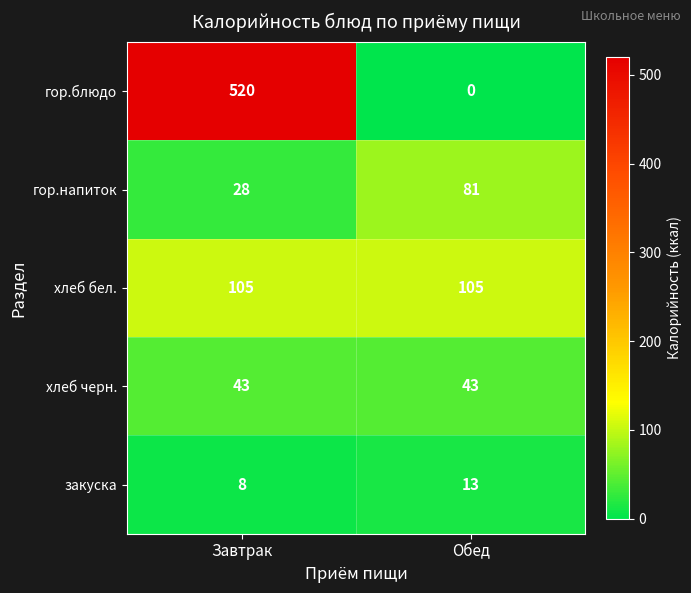

Reading left to right, transcribe all the data shown in this chart.

гор.блюдо: Завтрак=520	Обед=0
гор.напиток: Завтрак=28	Обед=81
хлеб бел.: Завтрак=105	Обед=105
хлеб черн.: Завтрак=43	Обед=43
закуска: Завтрак=8	Обед=13